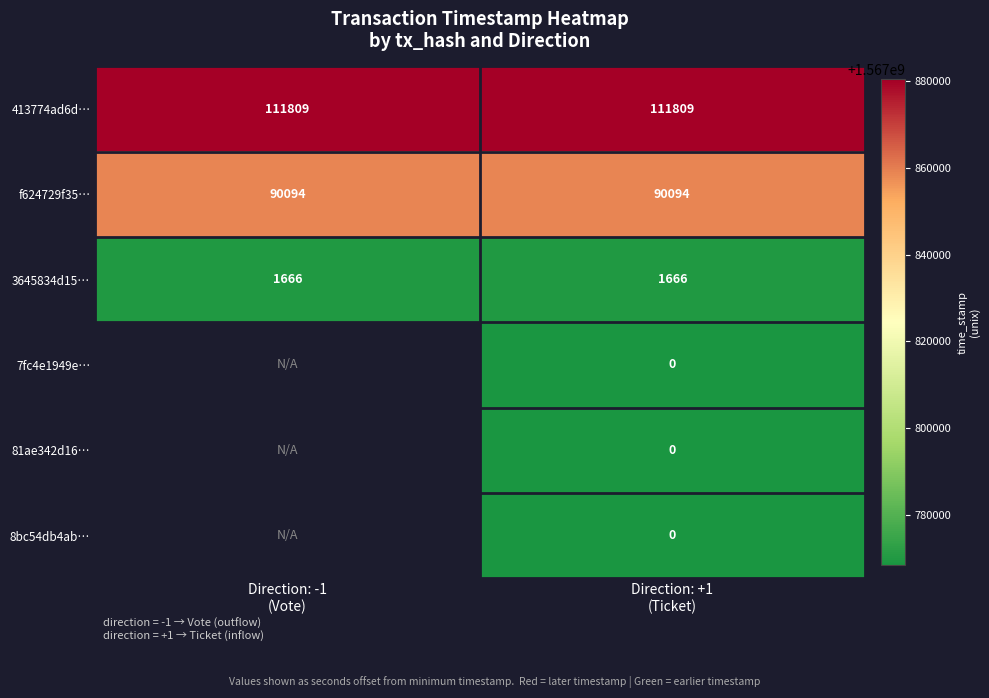

At which category does the chart reach its peak across all series?

Direction: -1
(Vote)